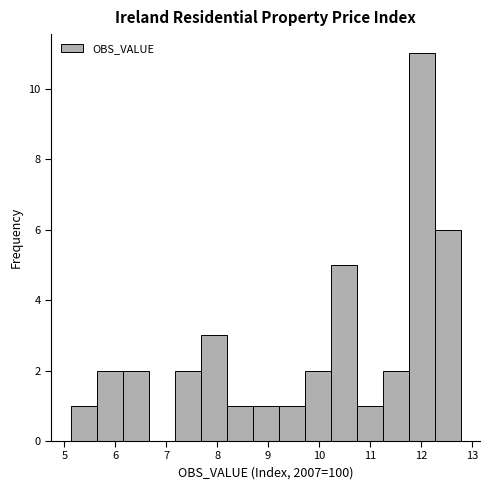

How tall is the bar that spans 10.7 to 11.2 on the x-axis? Neither the bar edges nor the heights are printed on the chart, so give them approximately, as read against the axes.

1